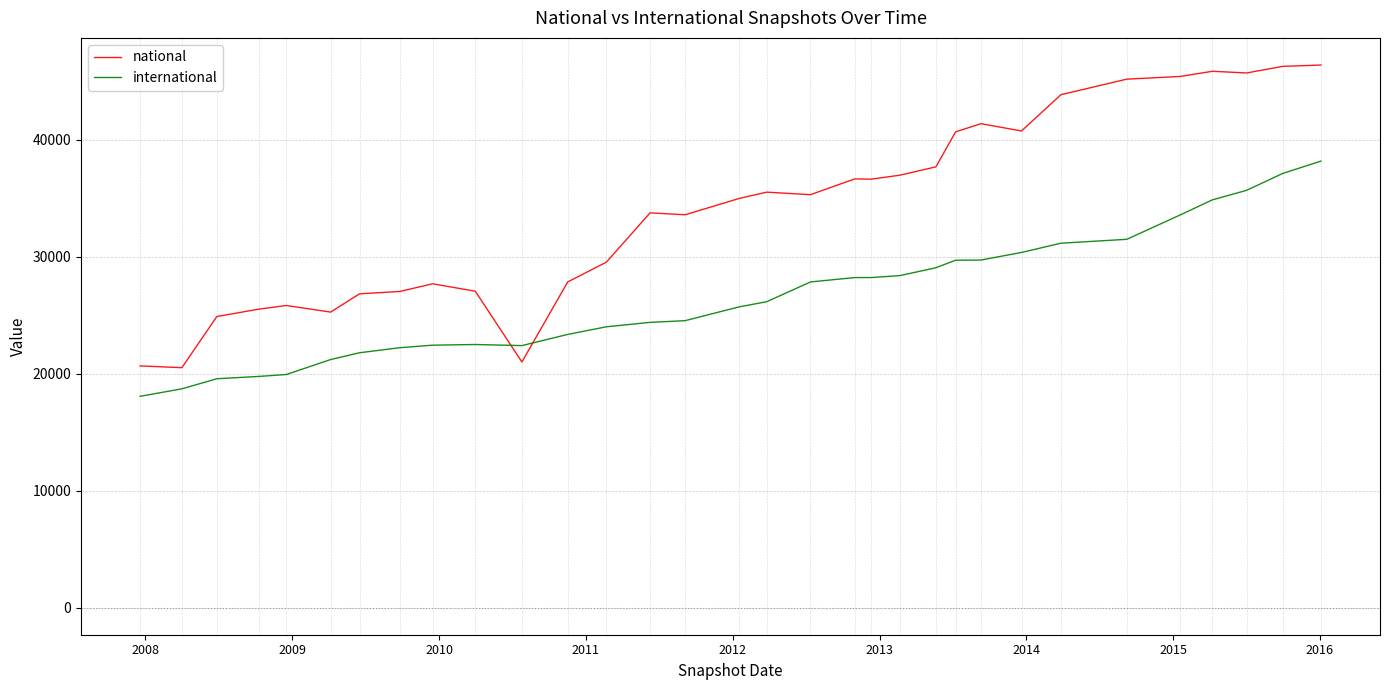

Which series has the largest range (max minus min)?

national